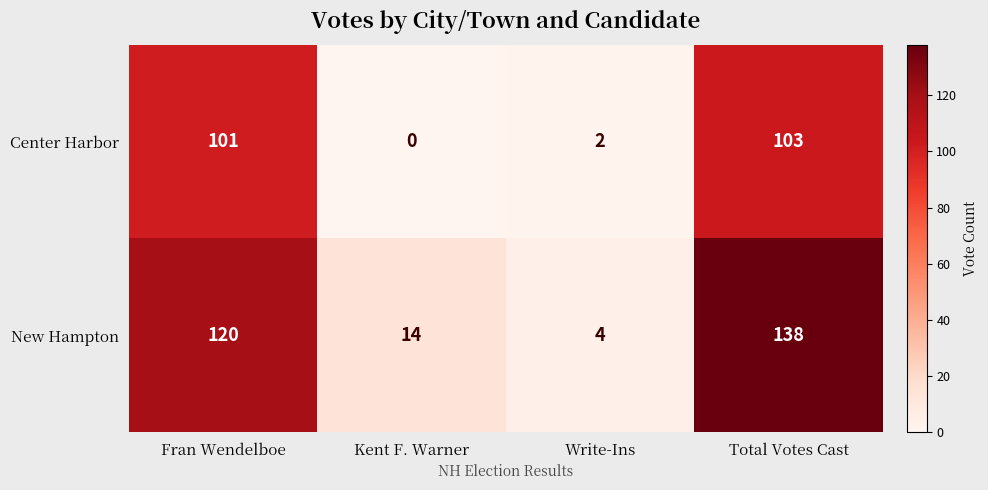

What is the difference between the highest and lowest values at Write-Ins?

2